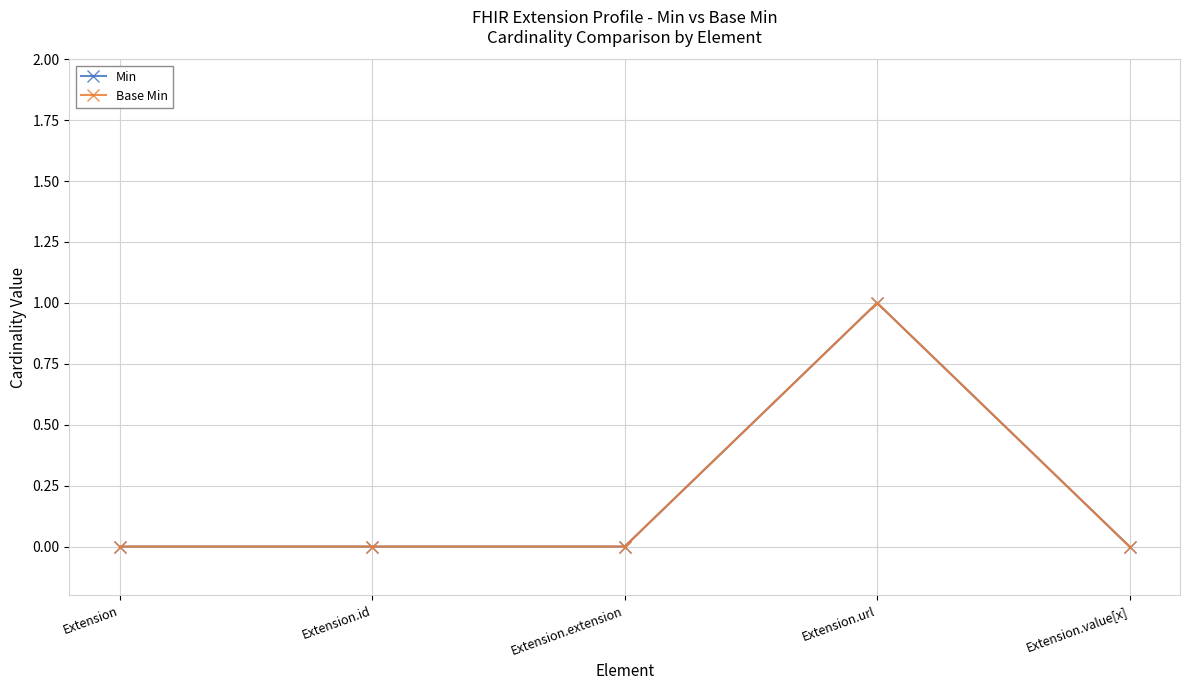

Between Extension.extension and Extension.url, which series saw the biggest shift?

Min